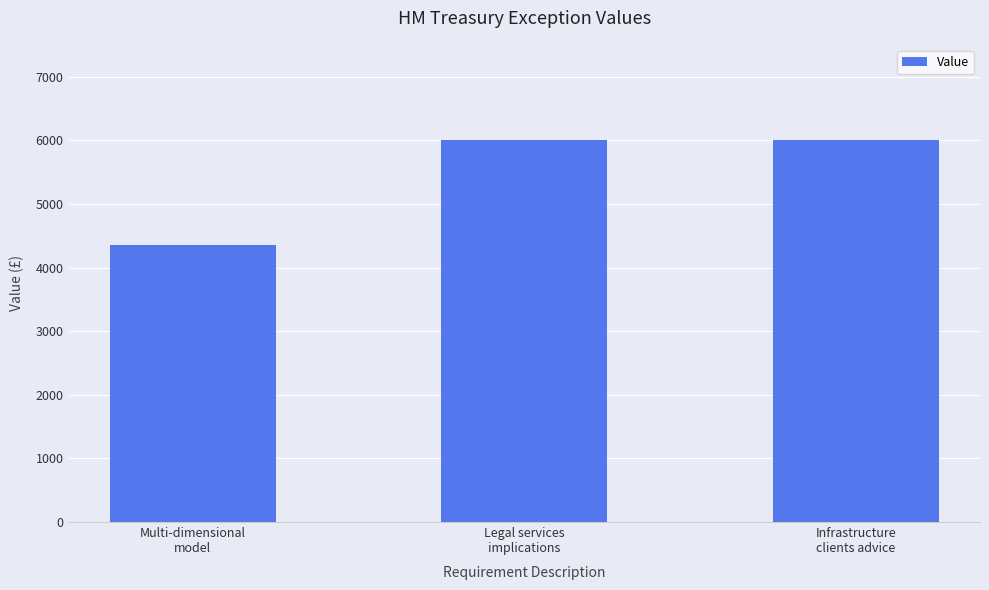

What is the difference between the second highest and minimum values?

1640